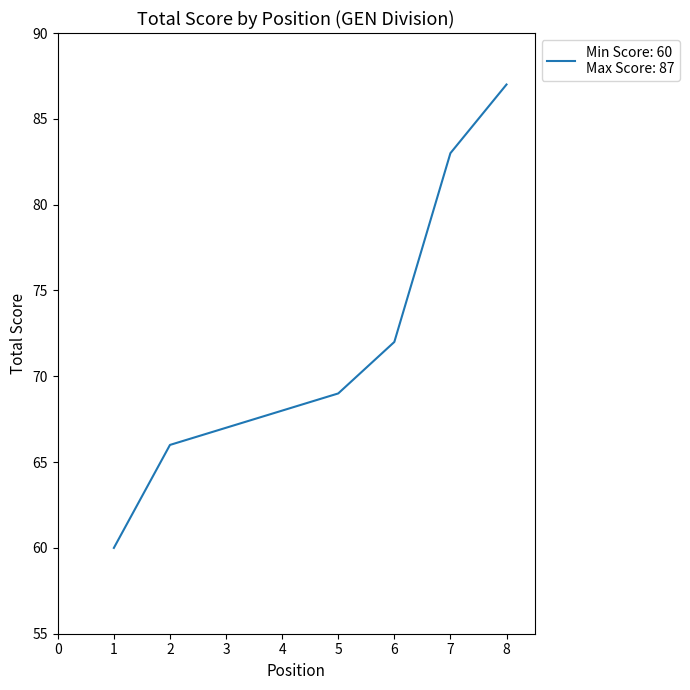

Reading left to right, extract all data points from this chart.

60	66	67	68	69	72	83	87